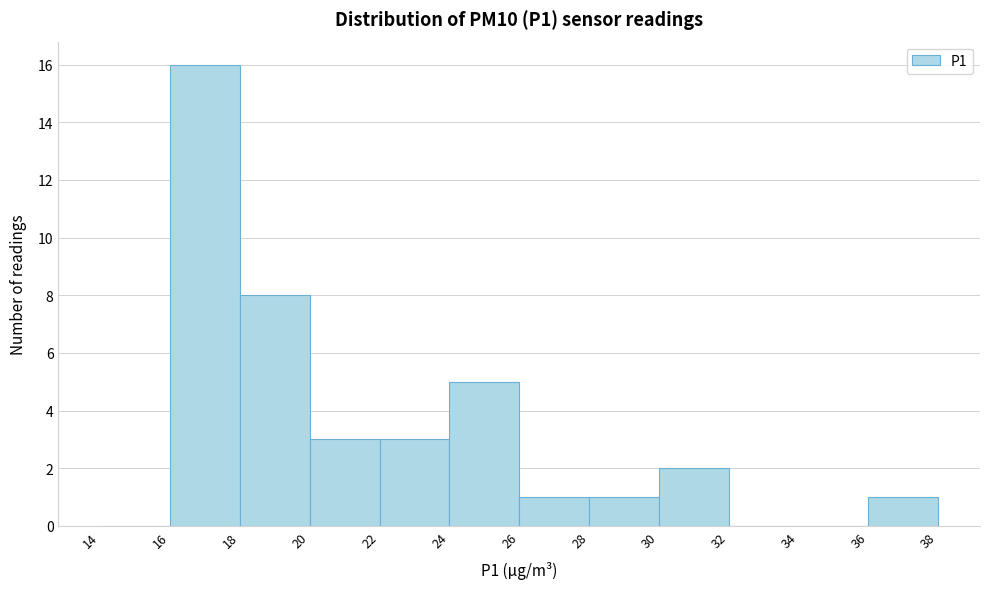

What is the height of the bar covering 24 to 26 on the x-axis? The values are not printed on the chart, so give them approximately, as read against the axis.

5